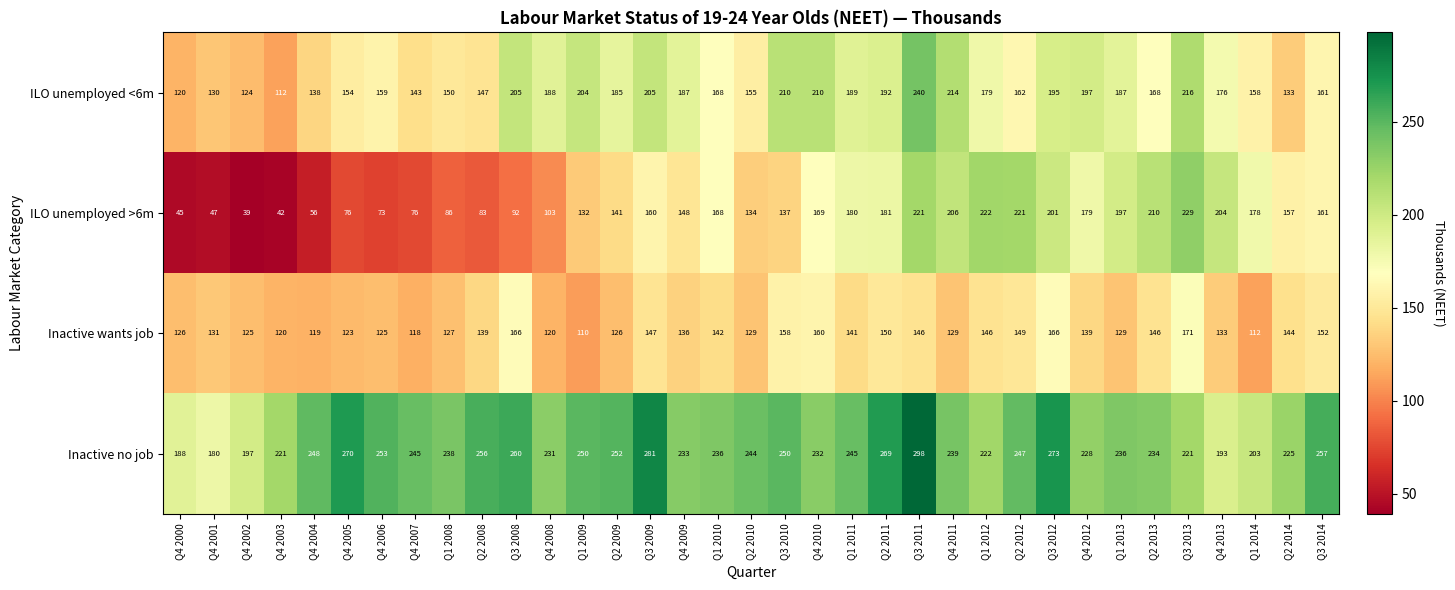

Count the number of categories in the chart.

35